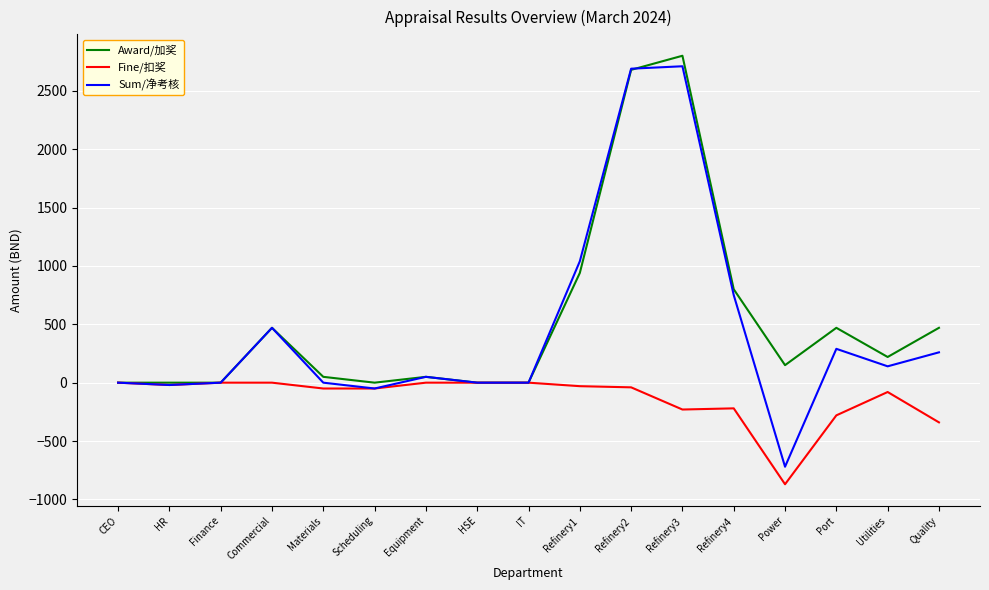

What is the sum of the Sum/净考核 values at Refinery4 and Commercial?

1219.8